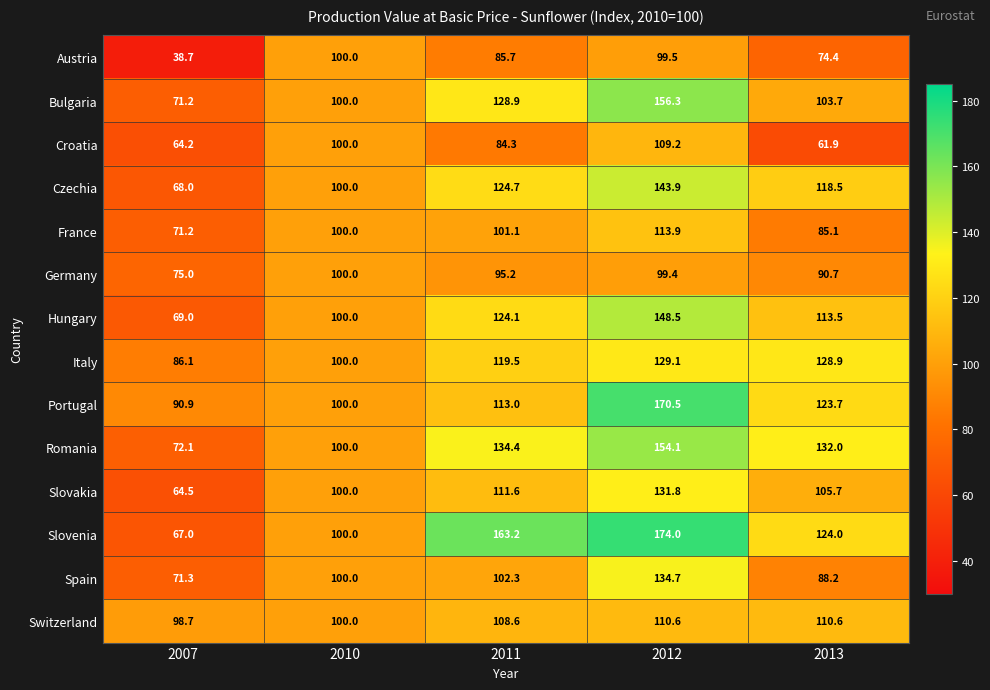

At how many categories does at least one series exceed 120?

3